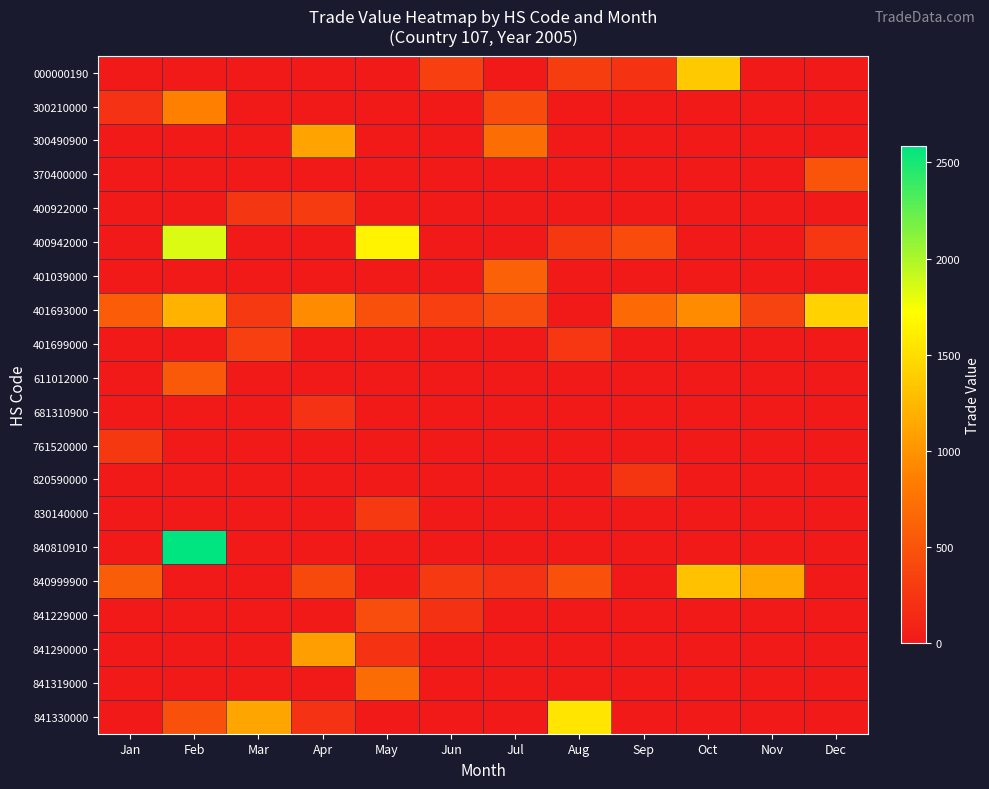

Reading left to right, what are all the values shown in this chart?

000000190: Jan=0	Feb=0	Mar=0	Apr=0	May=0	Jun=330	Jul=0	Aug=307	Sep=223	Oct=1359	Nov=0	Dec=0
300210000: Jan=222	Feb=858	Mar=0	Apr=0	May=0	Jun=0	Jul=429	Aug=0	Sep=0	Oct=0	Nov=0	Dec=0
300490900: Jan=0	Feb=0	Mar=0	Apr=1105	May=0	Jun=0	Jul=724	Aug=0	Sep=0	Oct=0	Nov=0	Dec=0
370400000: Jan=0	Feb=0	Mar=0	Apr=0	May=0	Jun=0	Jul=0	Aug=0	Sep=0	Oct=0	Nov=0	Dec=504
400922000: Jan=0	Feb=0	Mar=247	Apr=289	May=0	Jun=0	Jul=0	Aug=0	Sep=0	Oct=0	Nov=0	Dec=0
400942000: Jan=0	Feb=1844	Mar=0	Apr=0	May=1637	Jun=0	Jul=0	Aug=269	Sep=428	Oct=0	Nov=0	Dec=259
401039000: Jan=0	Feb=0	Mar=0	Apr=0	May=0	Jun=0	Jul=625	Aug=0	Sep=0	Oct=0	Nov=0	Dec=0
401693000: Jan=573	Feb=1209	Mar=273	Apr=948	May=473	Jun=326	Jul=436	Aug=0	Sep=684	Oct=942	Nov=362	Dec=1418
401699000: Jan=0	Feb=0	Mar=326	Apr=0	May=0	Jun=0	Jul=0	Aug=258	Sep=0	Oct=0	Nov=0	Dec=0
611012000: Jan=0	Feb=544	Mar=0	Apr=0	May=0	Jun=0	Jul=0	Aug=0	Sep=0	Oct=0	Nov=0	Dec=0
681310900: Jan=0	Feb=0	Mar=0	Apr=221	May=0	Jun=0	Jul=0	Aug=0	Sep=0	Oct=0	Nov=0	Dec=0
761520000: Jan=265	Feb=0	Mar=0	Apr=0	May=0	Jun=0	Jul=0	Aug=0	Sep=0	Oct=0	Nov=0	Dec=0
820590000: Jan=0	Feb=0	Mar=0	Apr=0	May=0	Jun=0	Jul=0	Aug=0	Sep=233	Oct=0	Nov=0	Dec=0
830140000: Jan=0	Feb=0	Mar=0	Apr=0	May=280	Jun=0	Jul=0	Aug=0	Sep=0	Oct=0	Nov=0	Dec=0
840810910: Jan=0	Feb=2584	Mar=0	Apr=0	May=0	Jun=0	Jul=0	Aug=0	Sep=0	Oct=0	Nov=0	Dec=0
840999900: Jan=579	Feb=0	Mar=0	Apr=407	May=0	Jun=280	Jul=221	Aug=483	Sep=0	Oct=1303	Nov=1141	Dec=0
841229000: Jan=0	Feb=0	Mar=0	Apr=0	May=441	Jun=203	Jul=0	Aug=0	Sep=0	Oct=0	Nov=0	Dec=0
841290000: Jan=0	Feb=0	Mar=0	Apr=1074	May=225	Jun=0	Jul=0	Aug=0	Sep=0	Oct=0	Nov=0	Dec=0
841319000: Jan=0	Feb=0	Mar=0	Apr=0	May=697	Jun=0	Jul=0	Aug=0	Sep=0	Oct=0	Nov=0	Dec=0
841330000: Jan=0	Feb=468	Mar=1113	Apr=215	May=0	Jun=0	Jul=0	Aug=1547	Sep=0	Oct=0	Nov=0	Dec=0